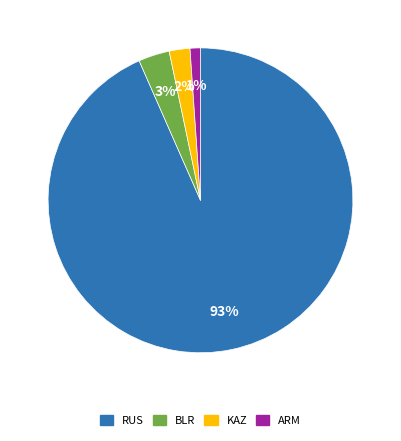

The KAZ slice represents 39% of the pie. True or false?

False